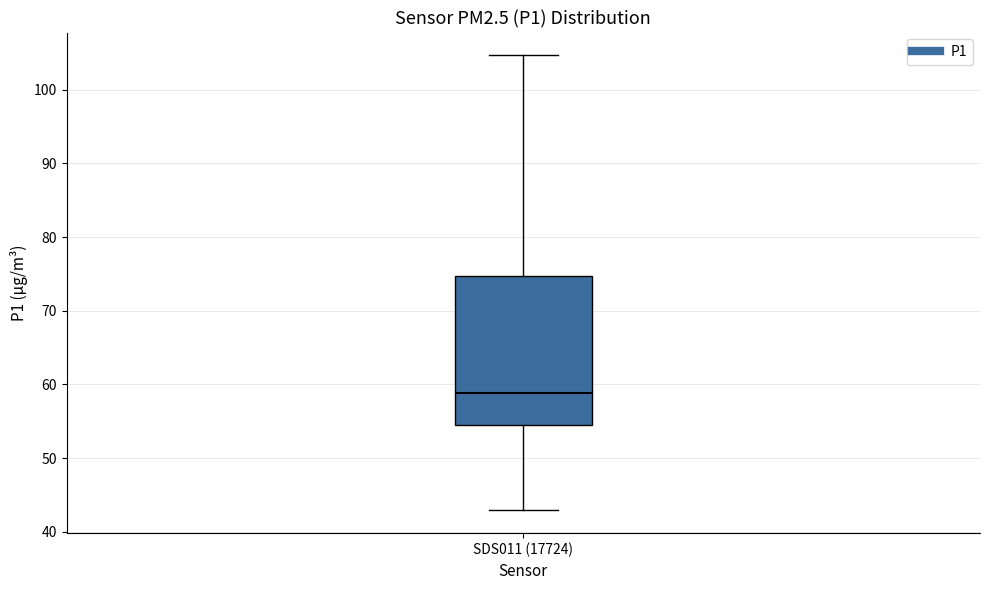

Read this box plot against the y-axis: the position of the median line, the range covered by the box, and the ends of both whiskers. The values are not printed on the chart, so give them approximately, as read against the axis.

median 59, box 54 to 75, whiskers 43 to 105